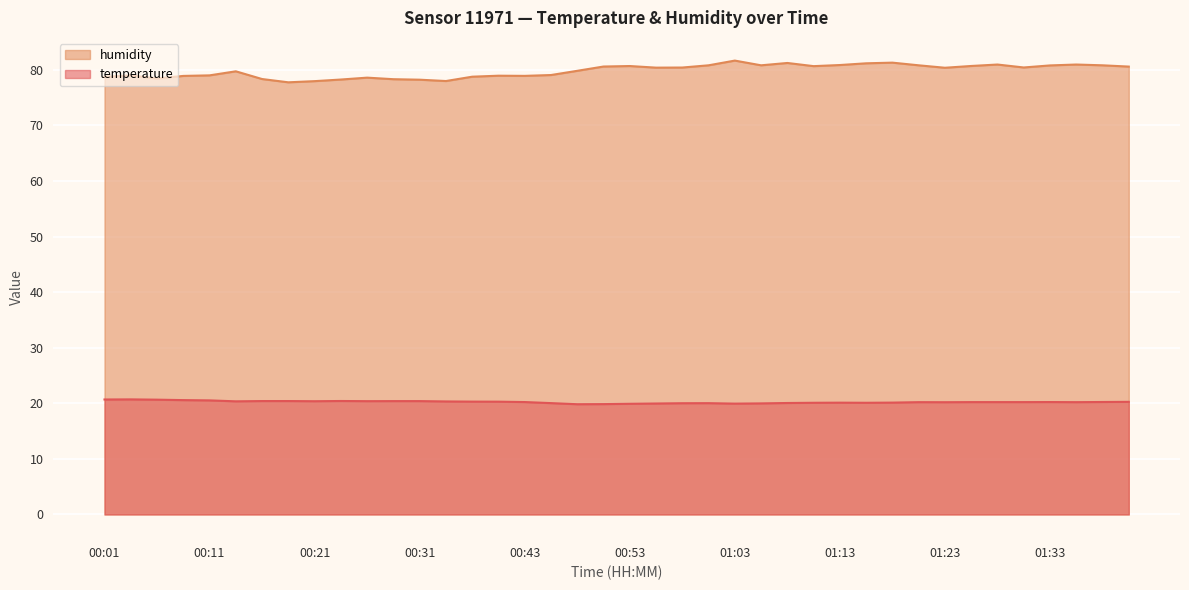

List the labels in order of temperature value, smallest first.

00:48, 00:51, 00:53, 01:03, 00:56, 01:06, 00:58, 01:01, 00:46, 01:08, 01:11, 01:16, 01:13, 01:18, 01:23, 01:21, 01:36, 01:26, 01:28, 01:31, 00:43, 01:33, 01:38, 01:41, 00:41, 00:38, 00:33, 00:13, 00:21, 00:26, 00:28, 00:31, 00:16, 00:18, 00:23, 00:11, 00:09, 00:06, 00:01, 00:04